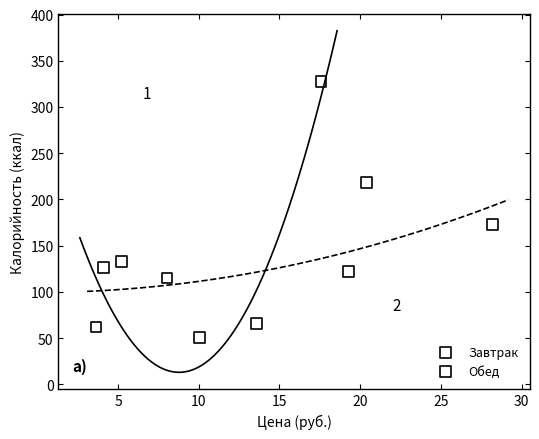

Which series has the widest spread of Y values?

Завтрак